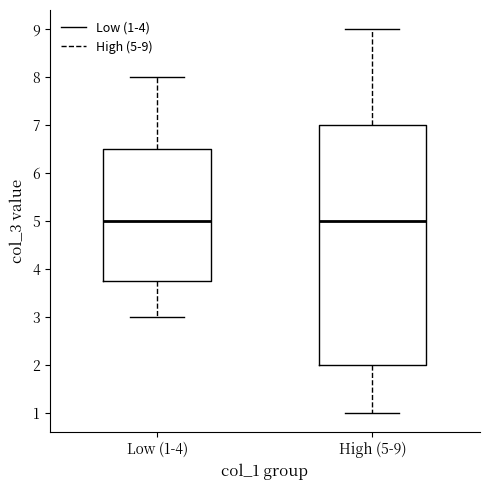

Reading left to right, transcribe this box plot: for each box, give where its median line is, the range the box spans, and where its two whiskers end, as read against the y-axis. The values are not printed on the chart, so give them approximately, as read against the axis.

Low (1-4): median 5.0, box 3.8 to 6.5, whiskers 3.0 to 8.0
High (5-9): median 5.0, box 2.0 to 7.0, whiskers 1.0 to 9.0